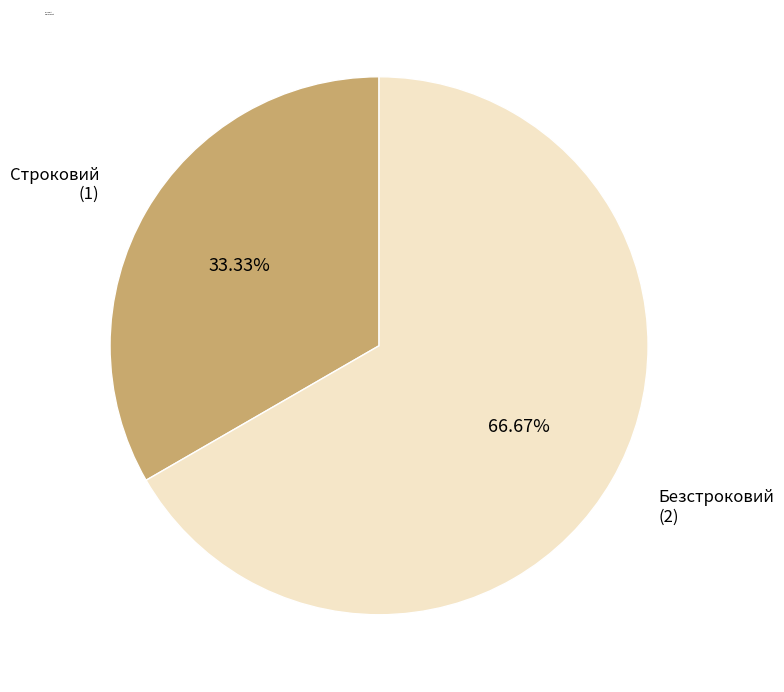

To the nearest percent, what is the average slice percentage?

50%